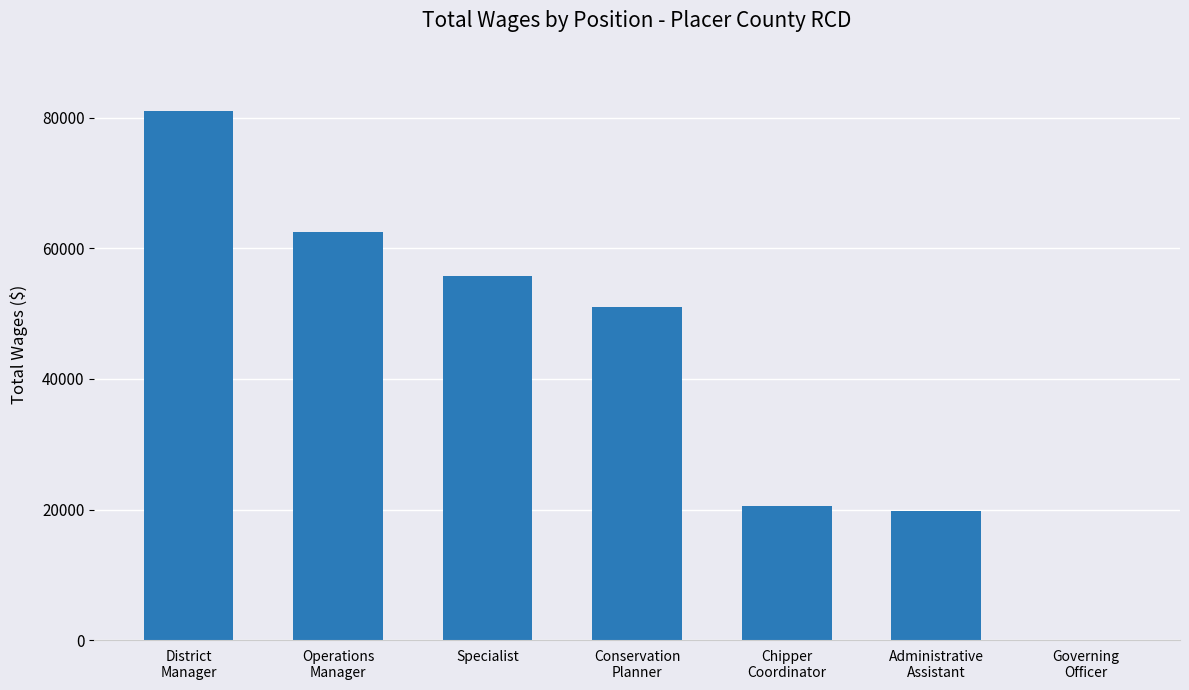

How many positive values are there?

6